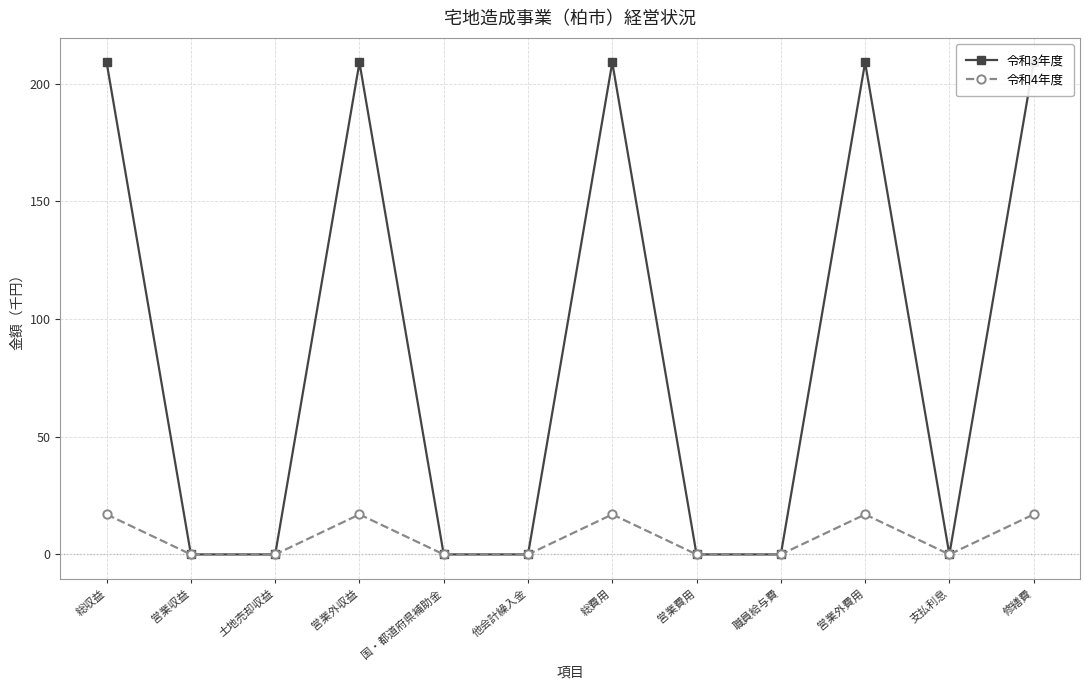

How many values in the 令和3年度 series exceed 0?

5